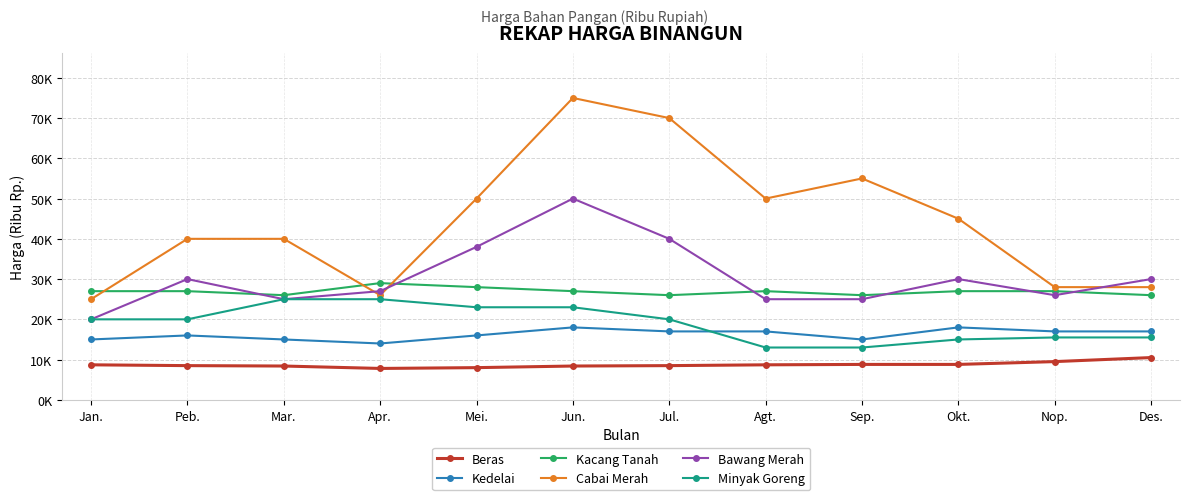

Which series changed the most between Peb. and Mei.?

Cabai Merah